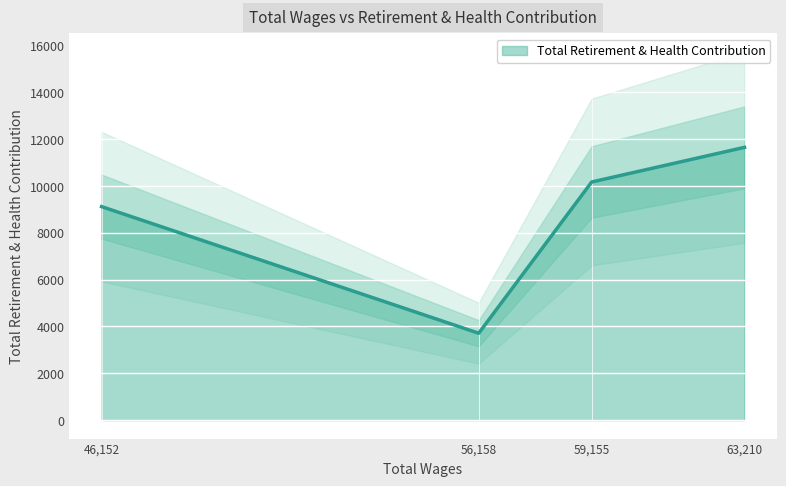

List the labels in order of value, largest first.

63210, 59155, 46152, 56158